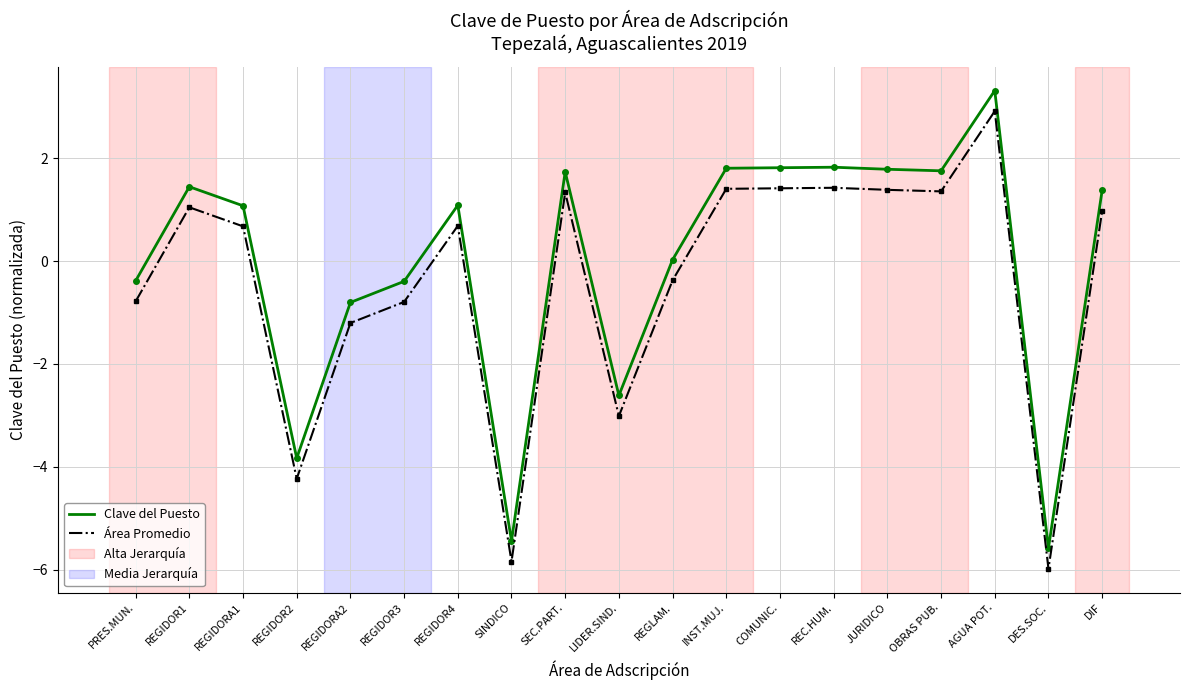

What is the difference between the maximum and minimum values in the Área Promedio series?

8.9